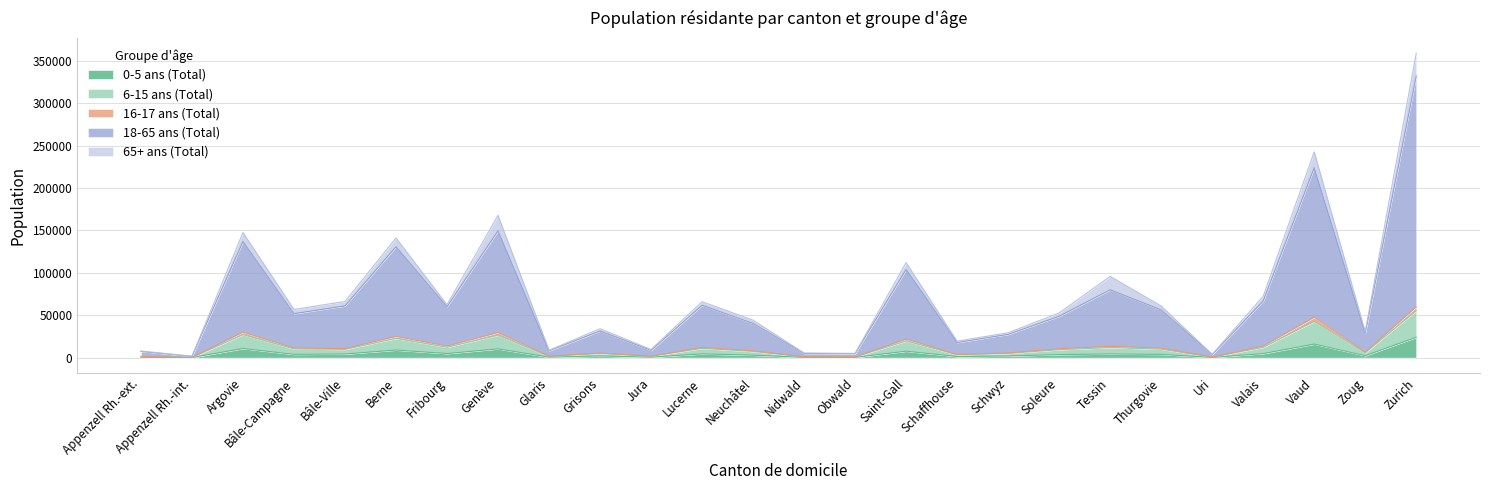

What is the smallest value displayed?

81